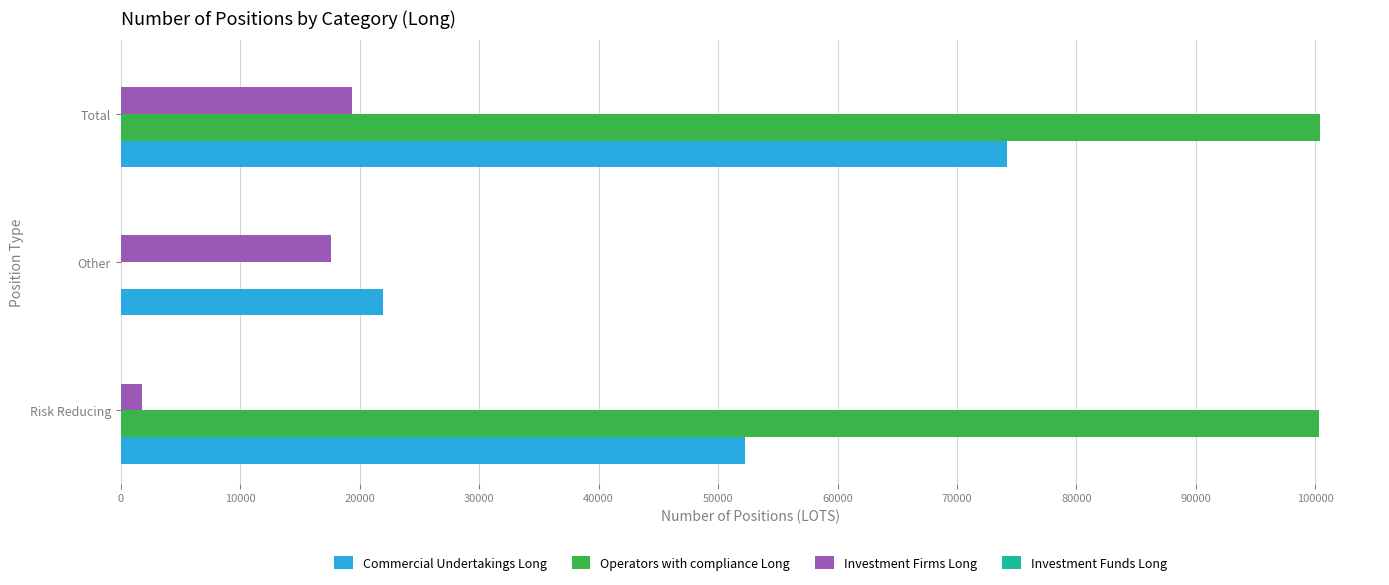

What is the maximum value for Investment Firms Long?

19393